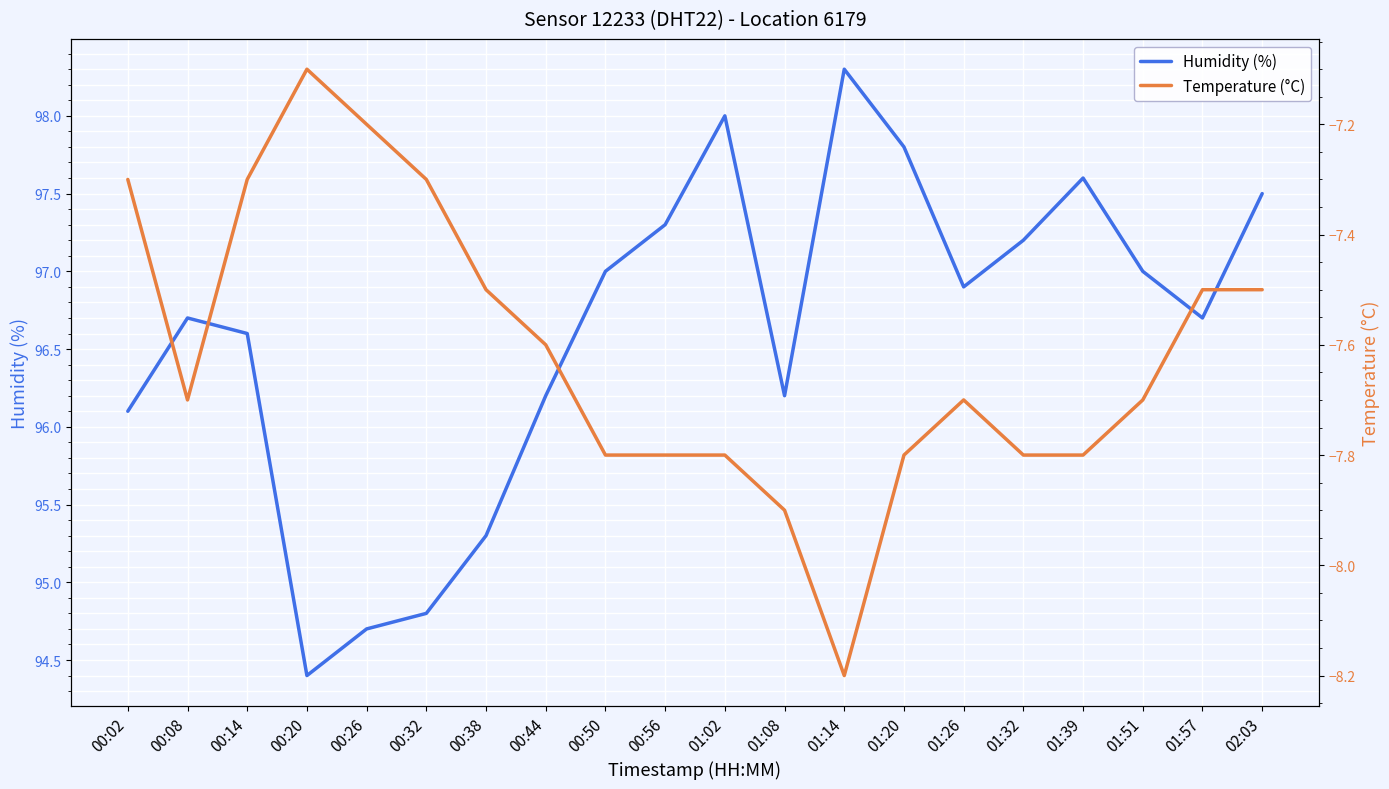

Where is Humidity (%) nearest to the value 96?

00:02